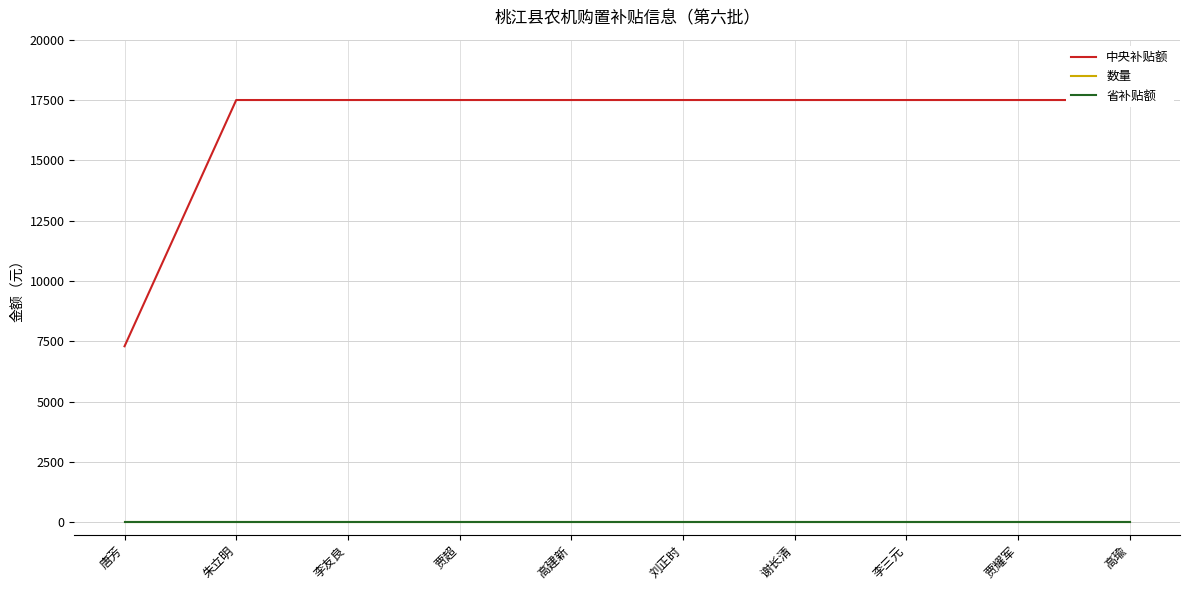

What position from the left is 贾超?

4